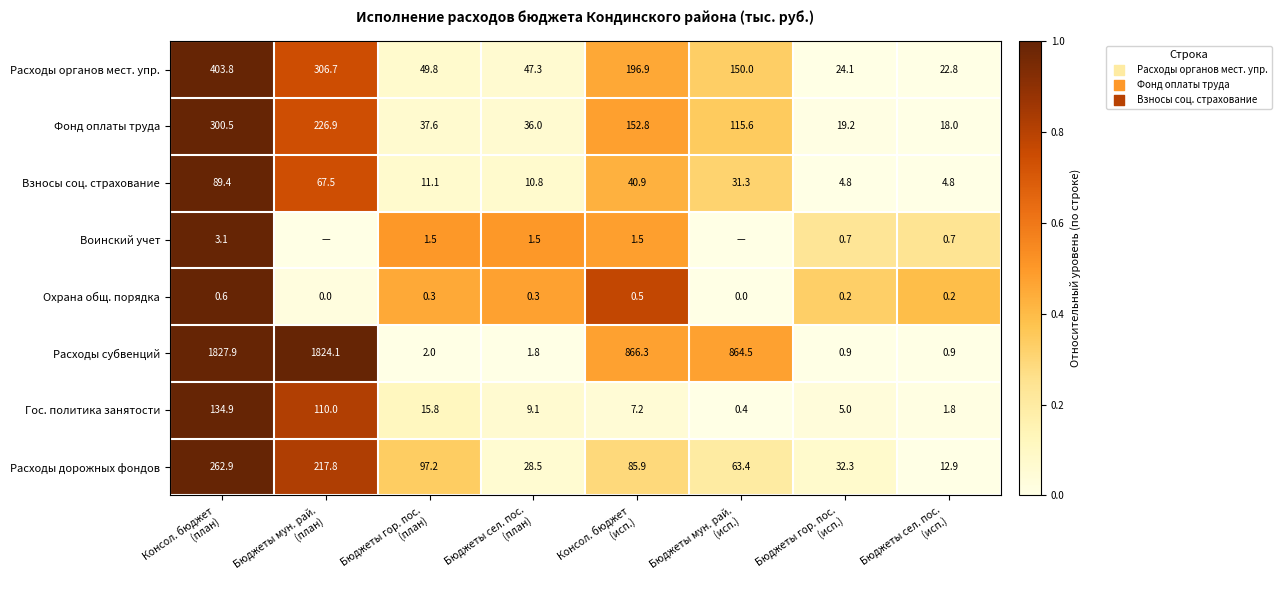

At Консол. бюджет
(исп.), list the series in order from largest to smallest.

Расходы субвенций, Расходы органов мест. упр., Фонд оплаты труда, Расходы дорожных фондов, Взносы соц. страхование, Гос. политика занятости, Воинский учет, Охрана общ. порядка